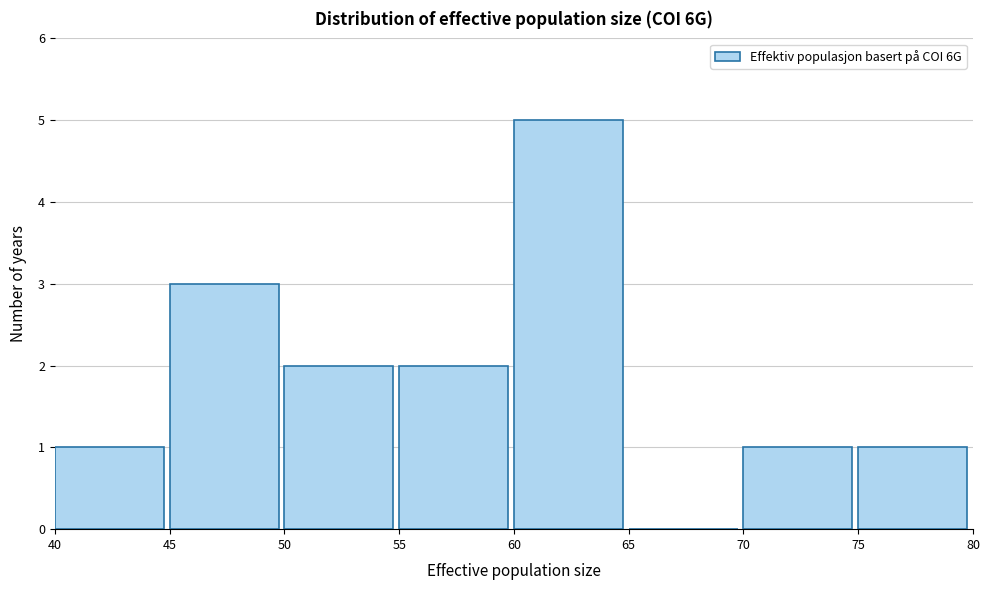

Reading left to right, transcribe this chart: for each bar, give the range it covers on the x-axis and its height. The values are not printed on the chart, so give them approximately, as read against the axis.

40 to 45: 1
45 to 50: 3
50 to 55: 2
55 to 60: 2
60 to 65: 5
65 to 70: 0
70 to 75: 1
75 to 80: 1